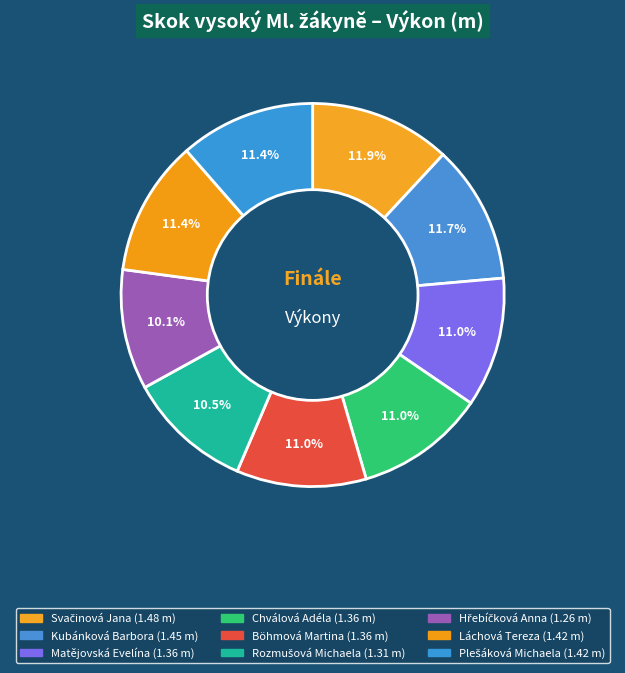

Which slice is the largest?

Svačinová Jana